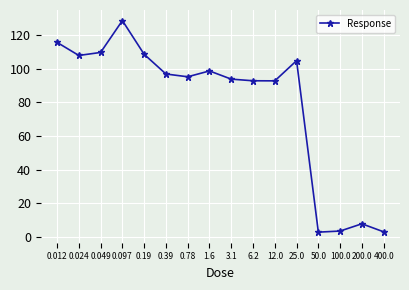

At which category does the data reach its first local peak?

0.097